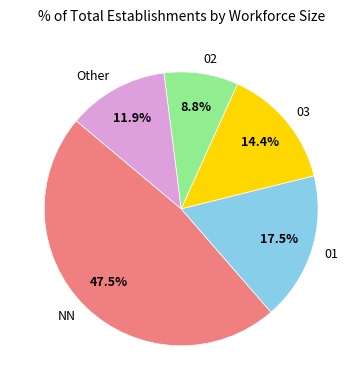

Is it true that Other is 1% of the pie?

False